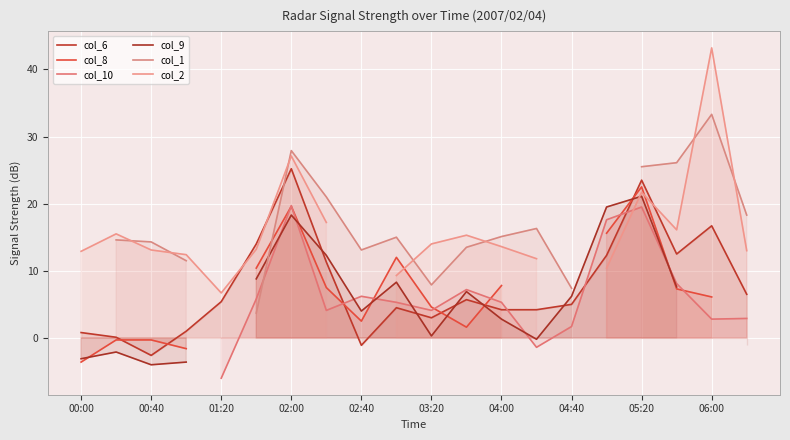

Which series has the widest spread of values?

col_2